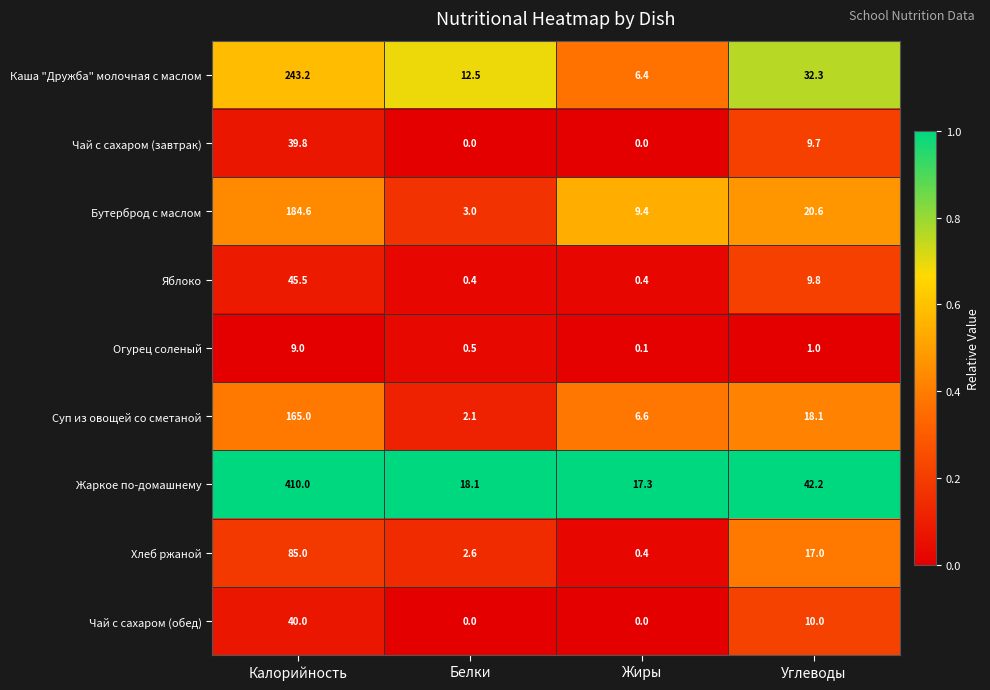

What is the total value across all series at Углеводы?

160.7